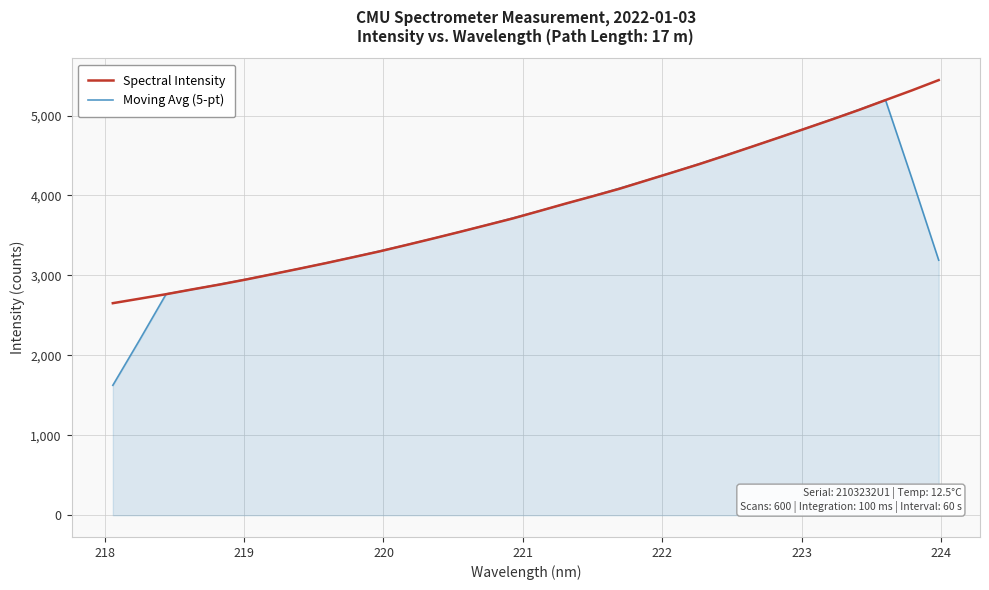

Rank the series by their maximum value, from lowest to highest.

Moving Avg (5-pt), Spectral Intensity